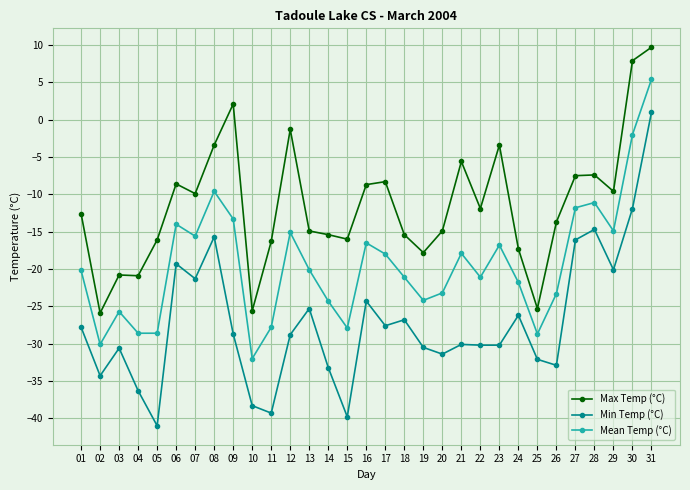

Where is Mean Temp (°C) nearest to the value -13?

09